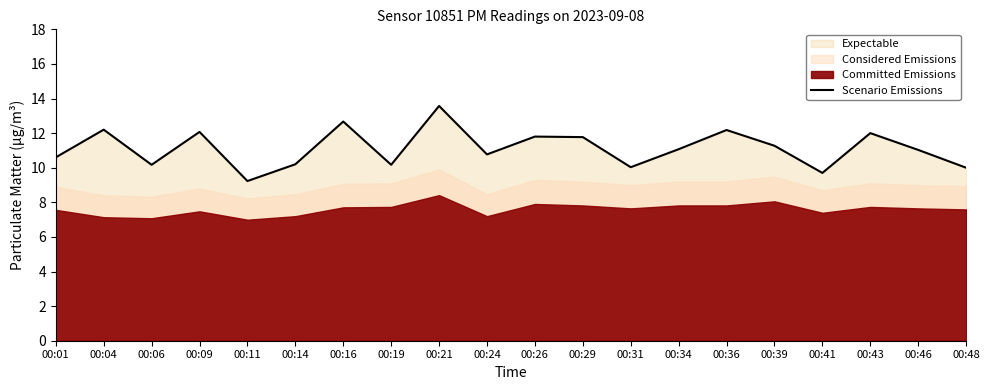

List the labels in order of value, smallest first.

00:11, 00:41, 00:48, 00:31, 00:06, 00:19, 00:14, 00:01, 00:24, 00:46, 00:34, 00:39, 00:29, 00:26, 00:43, 00:09, 00:36, 00:04, 00:16, 00:21